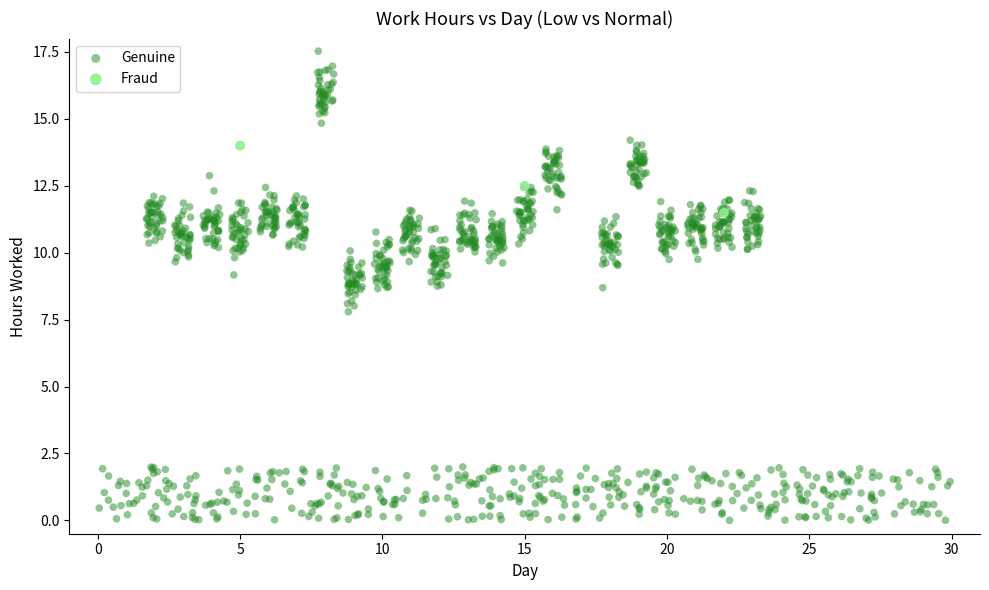

Which series contains the highest Y value?

Genuine